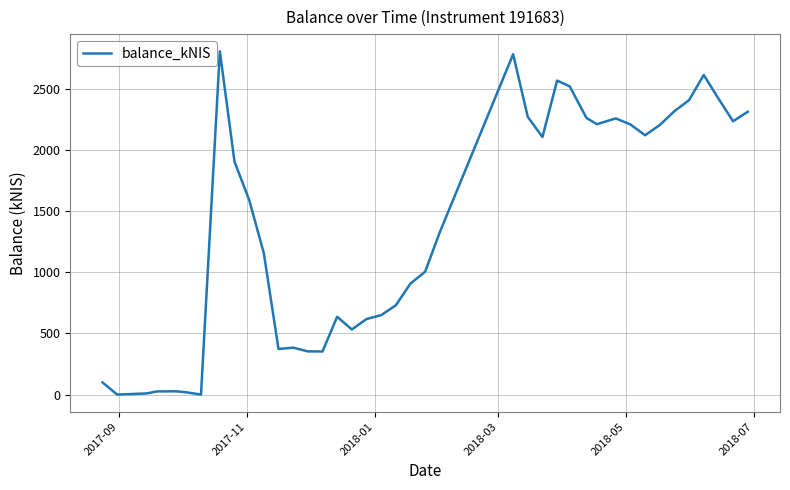

What is the maximum value shown in the chart?

2809.1